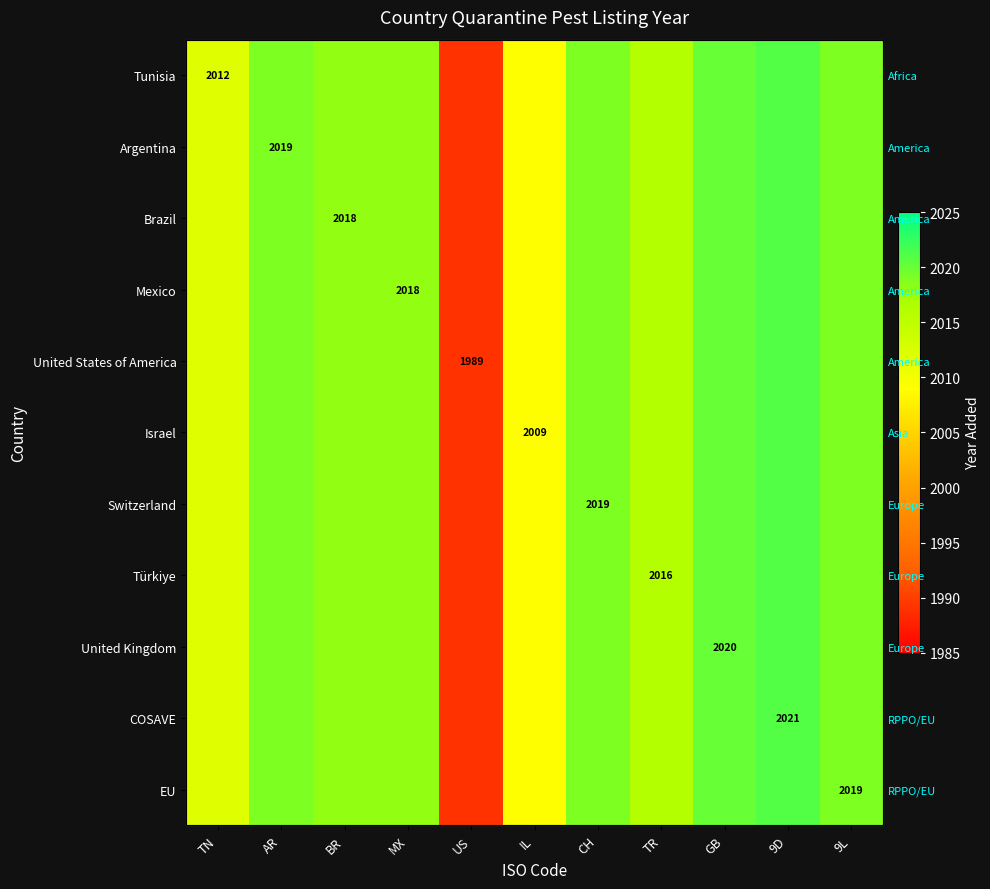

The value of Türkiye at AR is 1031. True or false?

False